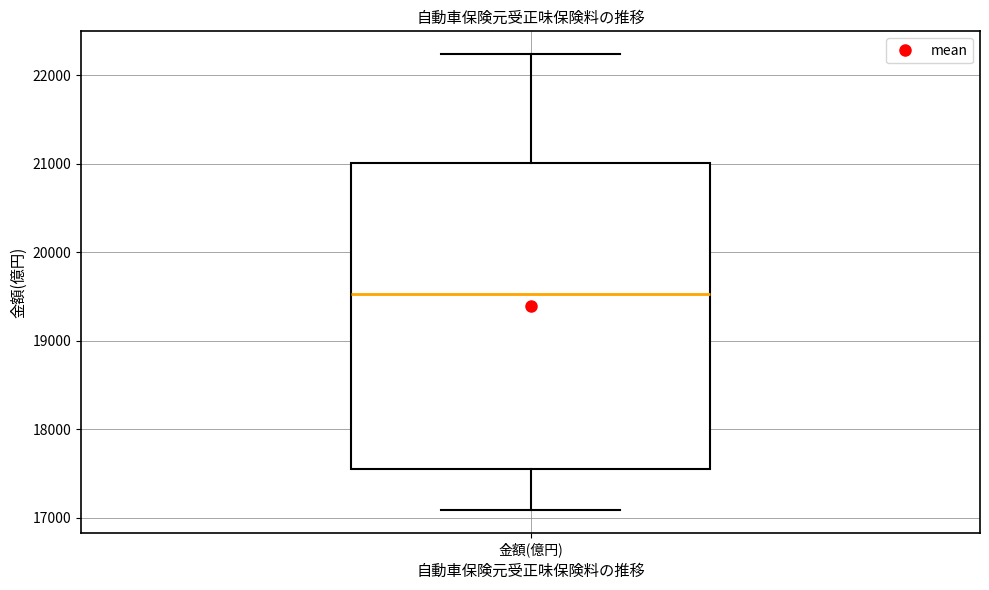

Transcribe this box plot: give where the median line is, the range the box spans, and where the two whiskers end, as read against the y-axis. The values are not printed on the chart, so give them approximately, as read against the axis.

median 19500, box 17500 to 21000, whiskers 17100 to 22200